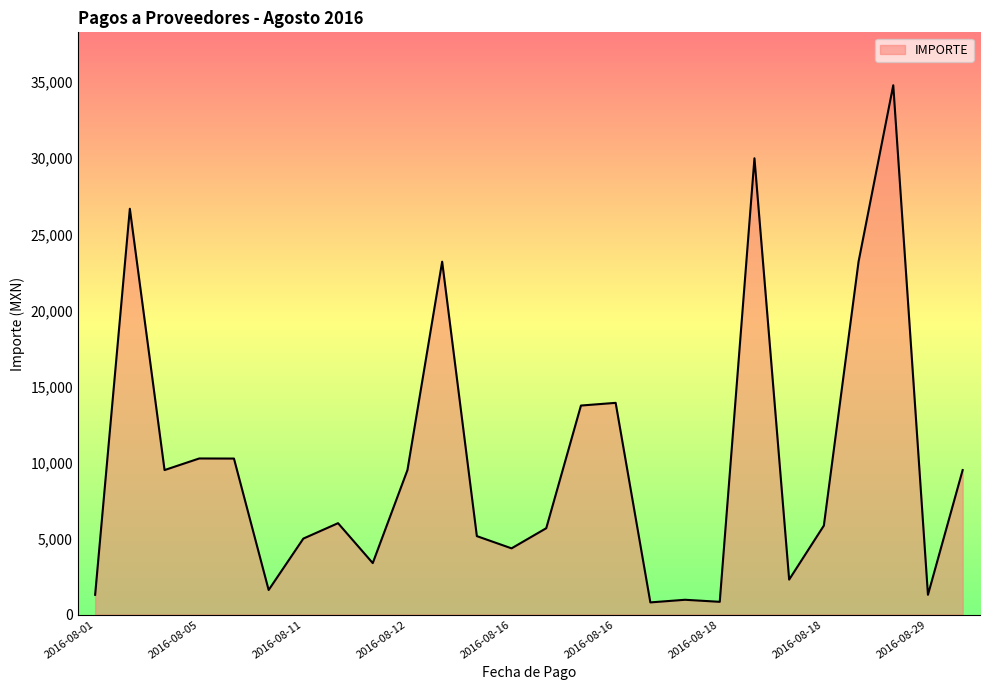

What is the smallest value displayed?

799.0